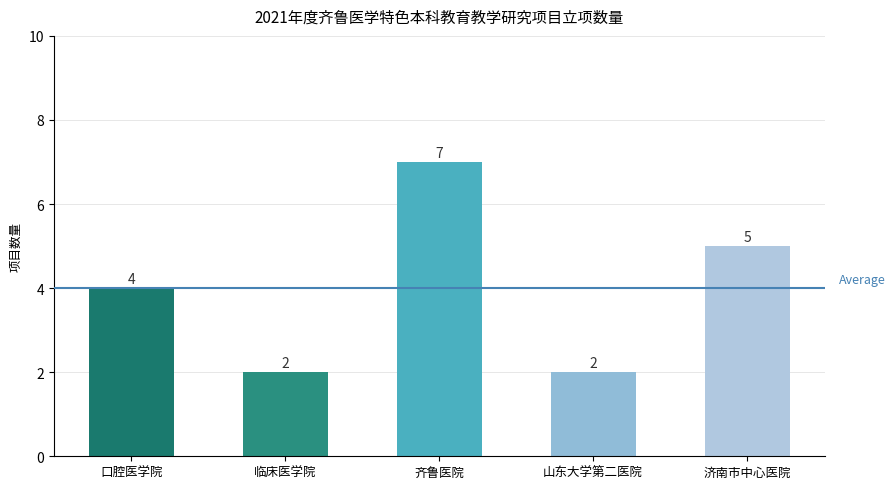

What is the value of the 3rd bar from the left?

7